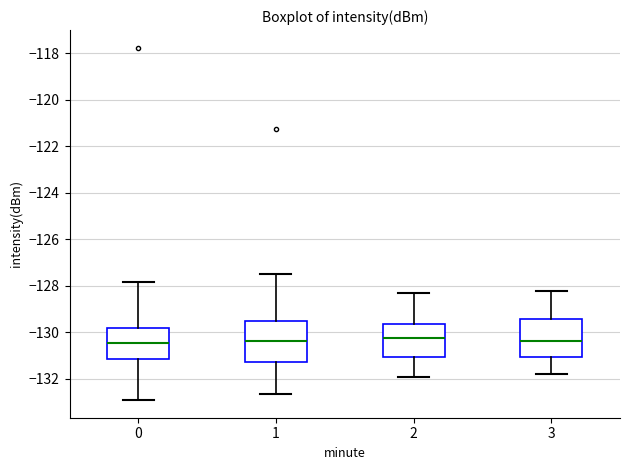

Reading left to right, read every box against the y-axis: the position of its median line, the range the box covers, and the ends of its whiskers. The values are not printed on the chart, so give them approximately, as read against the axis.

0: median -130.4, box -131.2 to -129.8, whiskers -133.0 to -127.8
1: median -130.4, box -131.2 to -129.6, whiskers -132.6 to -127.4
2: median -130.2, box -131.0 to -129.6, whiskers -131.8 to -128.2
3: median -130.4, box -131.0 to -129.4, whiskers -131.8 to -128.2